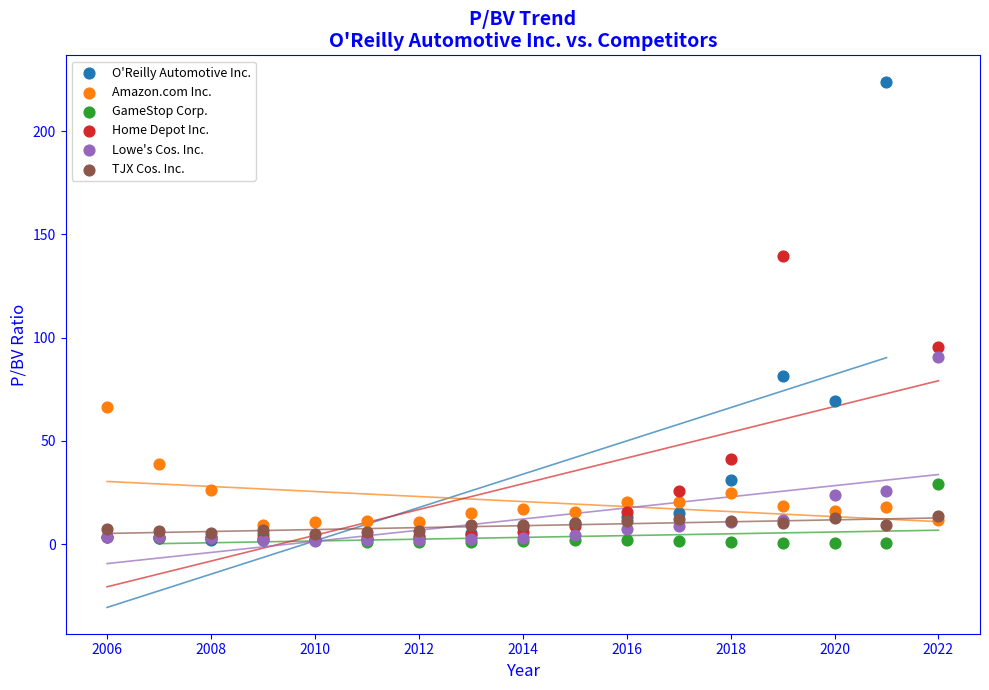

Which series contains the highest Y value?

O'Reilly Automotive Inc.